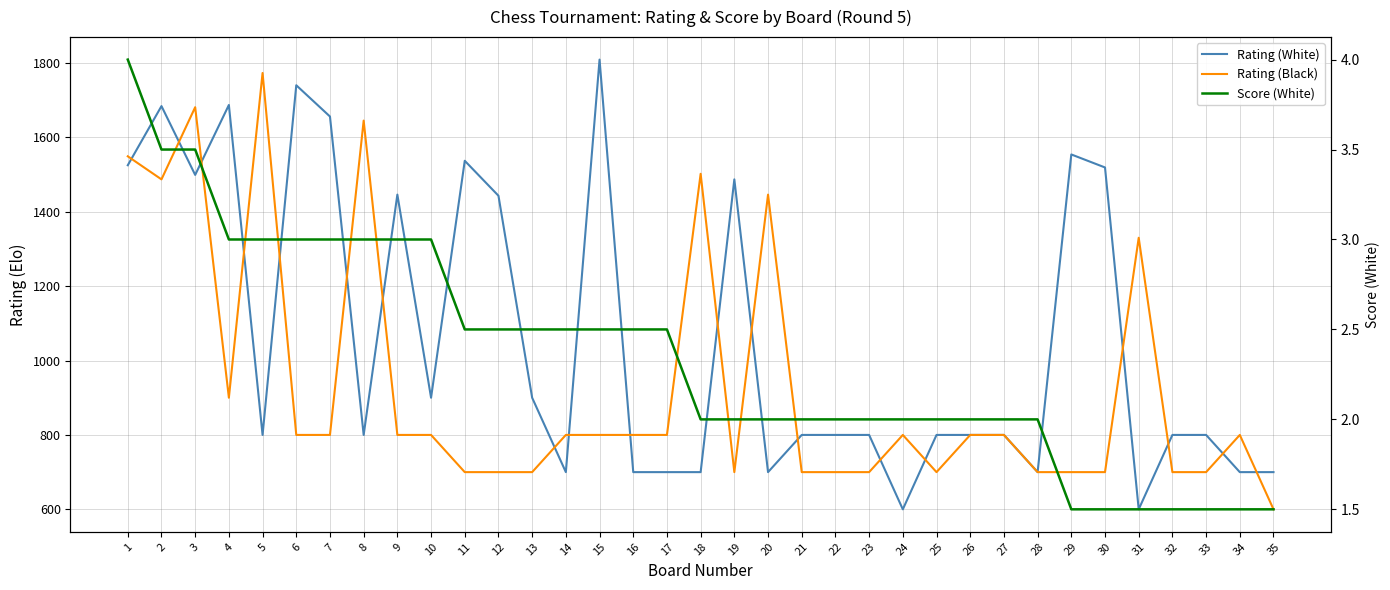

What is the total value across all series at 14?

1502.5